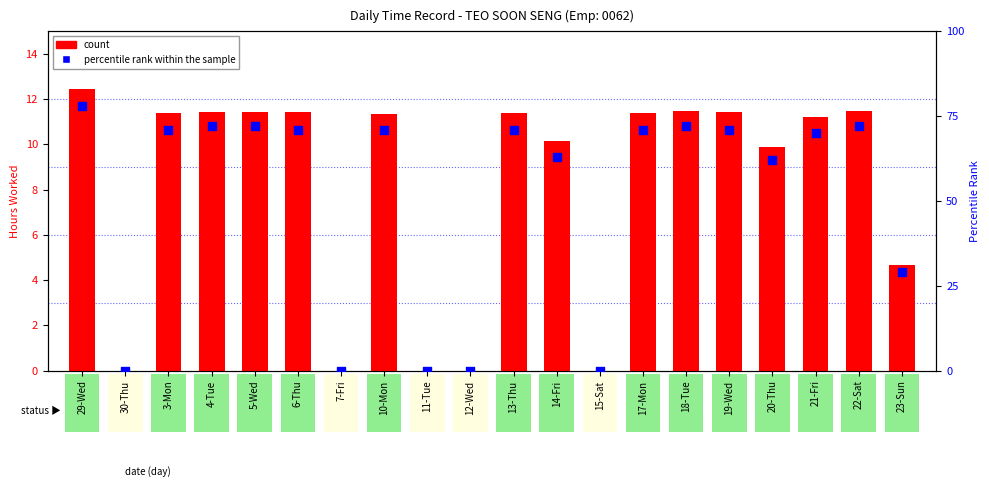

Is the value of percentile rank within the sample at 10-Mon greater than the value of count at 13-Thu?

Yes